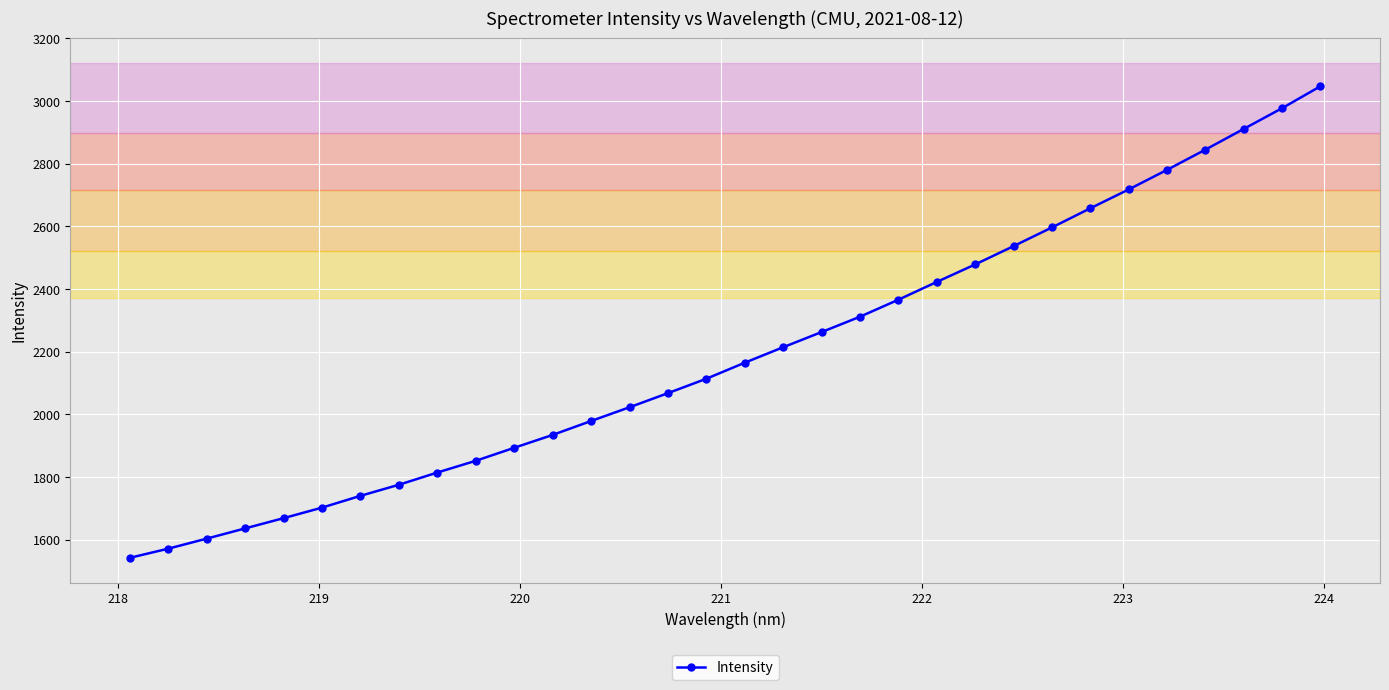

What is the maximum value shown in the chart?

3046.7